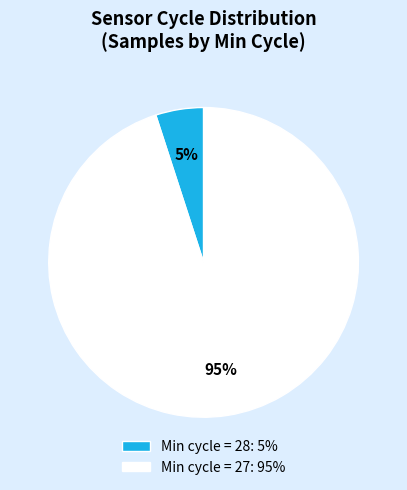

Which has a higher value, Min cycle = 27: 95% or Min cycle = 28: 5%?

Min cycle = 27: 95%